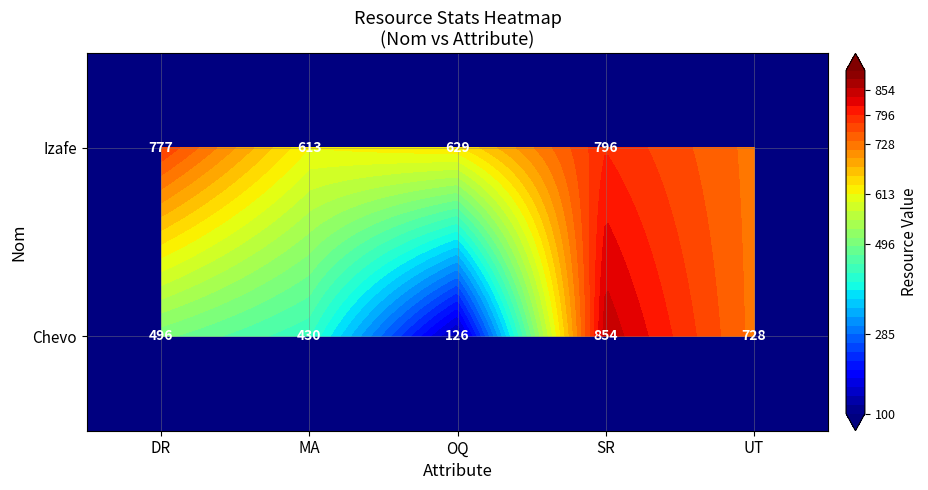

Rank the categories by Chevo value from lowest to highest.

2, 1, 0, 4, 3